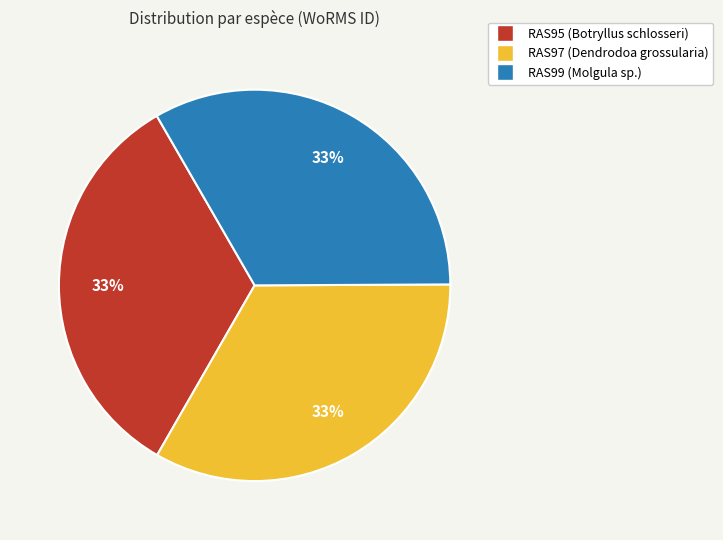

Does RAS95 (Botryllus schlosseri) represent more than half of the total?

No